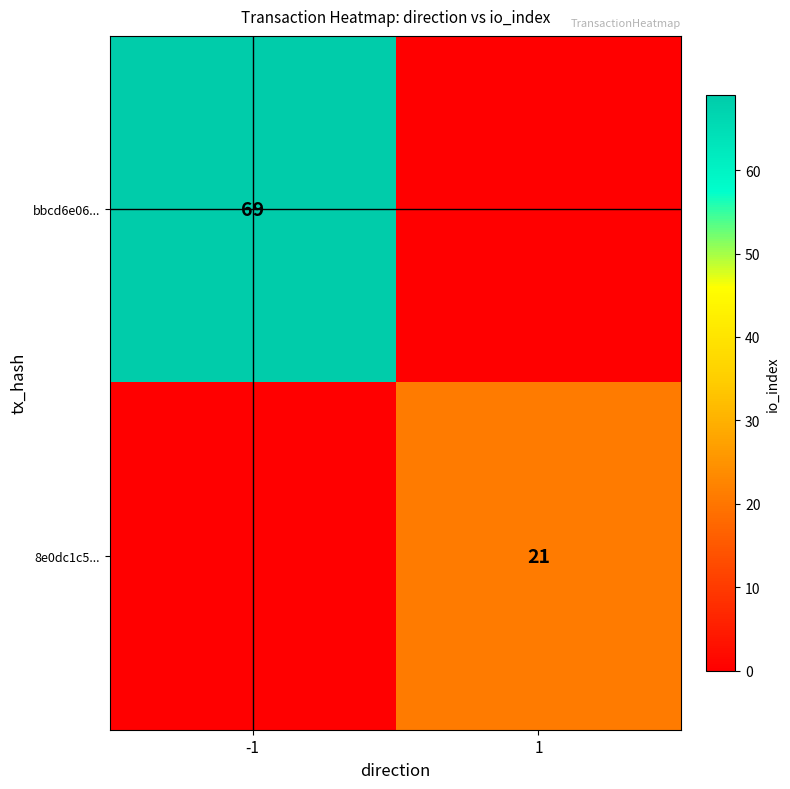

Is the value of 8e0dc1c5... at 1 greater than the value of bbcd6e06... at -1?

No